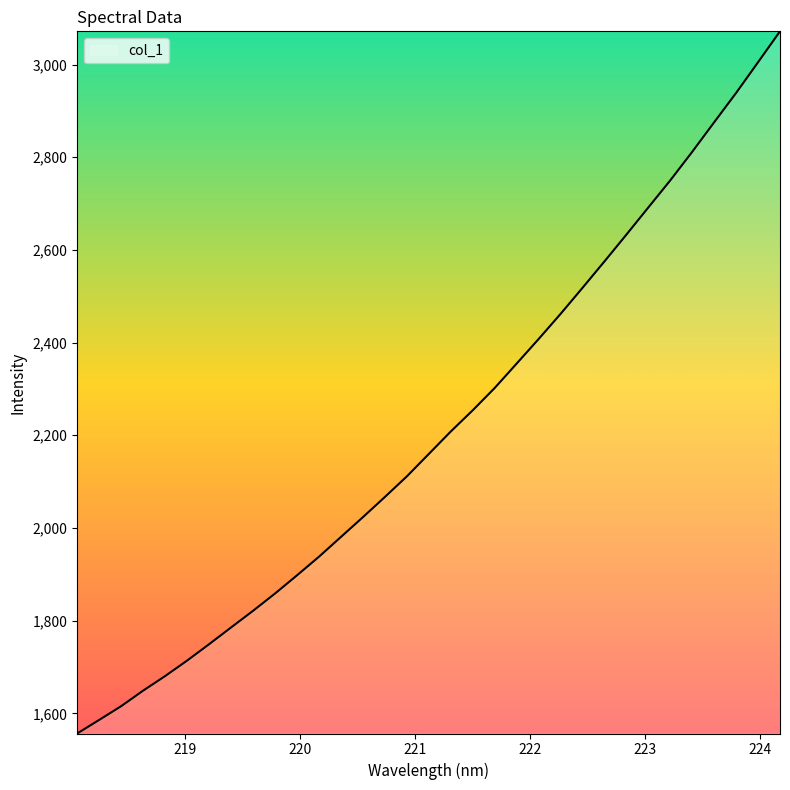

What is the minimum value shown in the chart?

1556.6